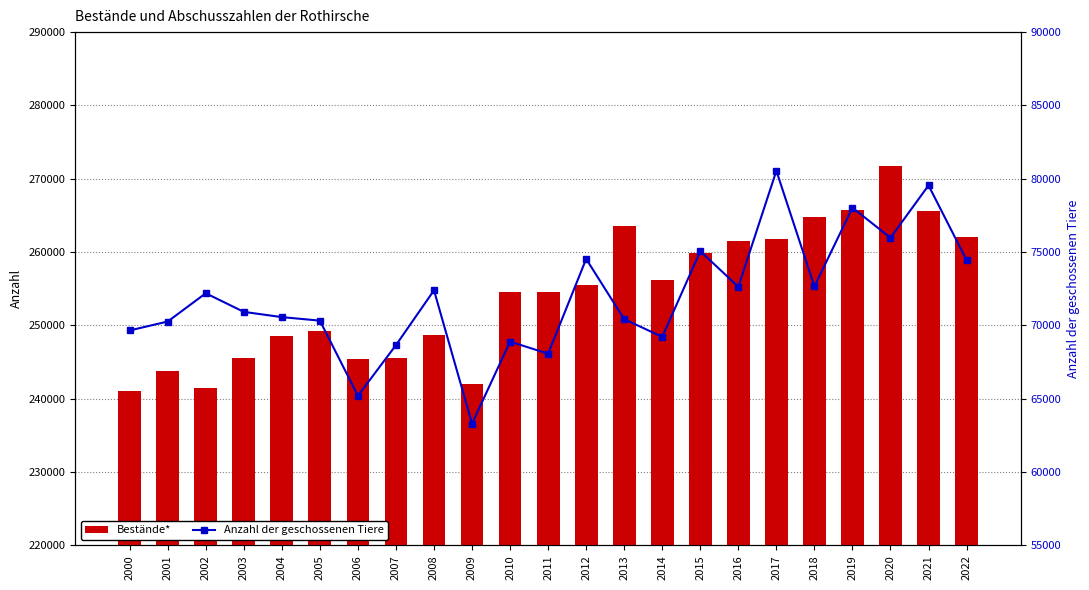

At which category does the chart reach its peak across all series?

2020